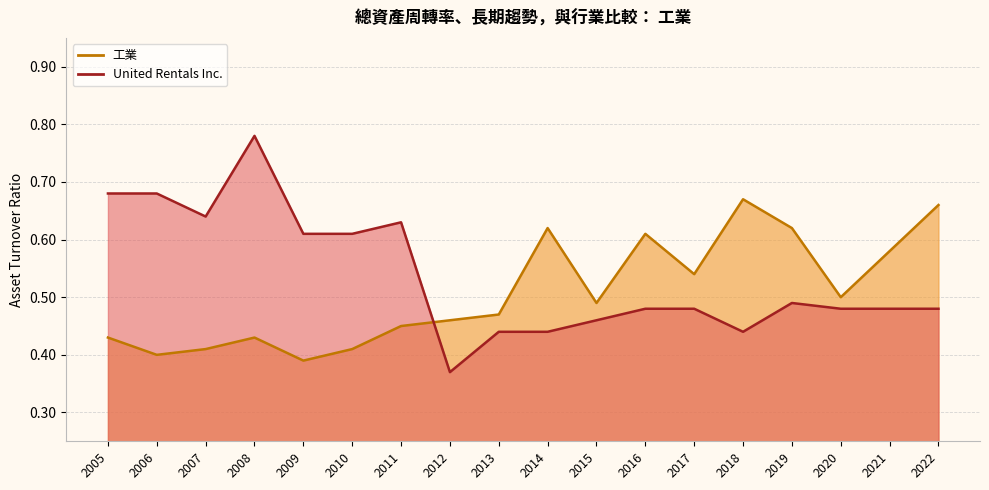

True or false: United Rentals Inc. and 工業 intersect in this chart.

True